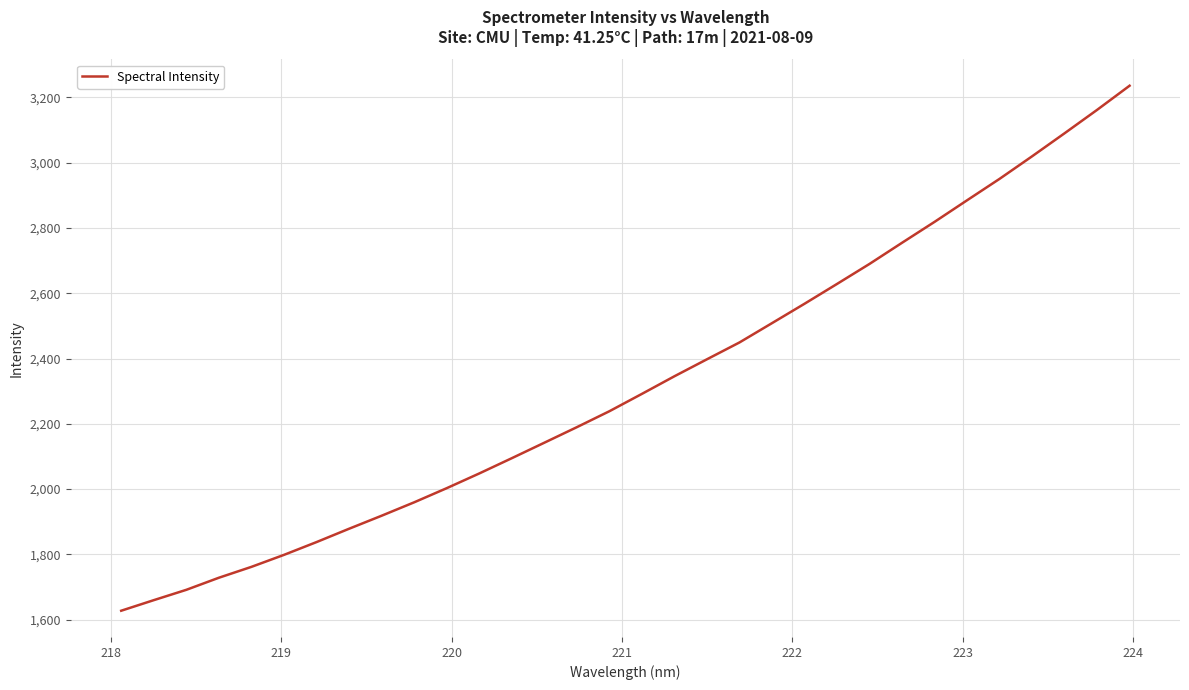

What is the difference between the maximum and minimum values?

1608.6